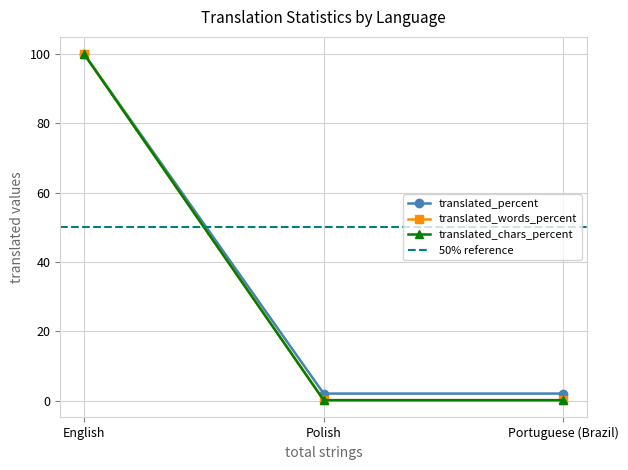

What is the sum of the translated values at English and Portuguese (Brazil)?

100.1